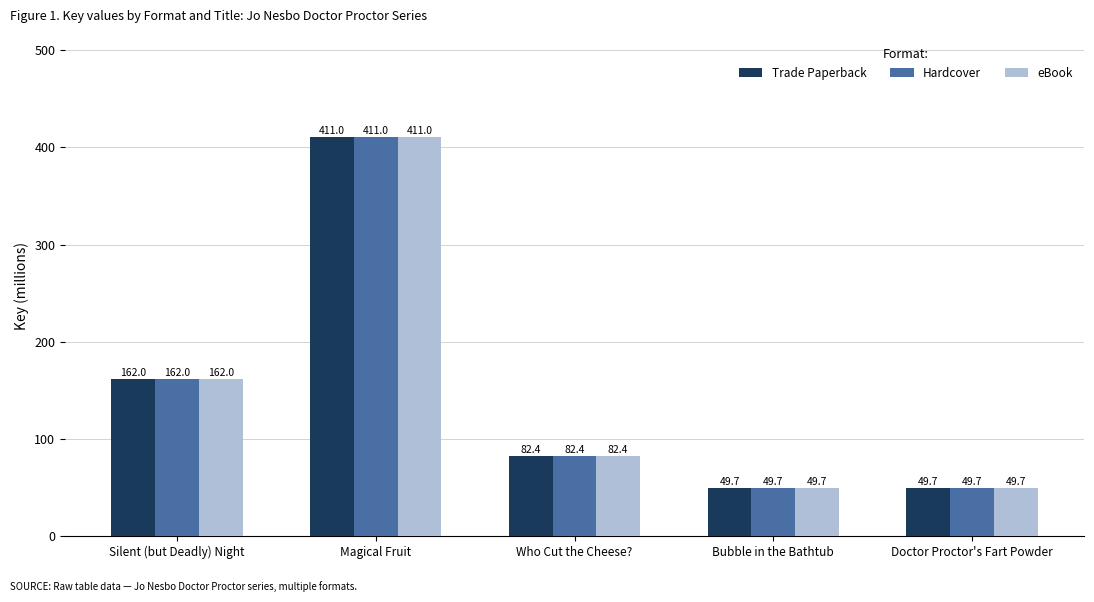

True or false: Trade Paperback has a value of 253.4 at Silent (but Deadly) Night.

False